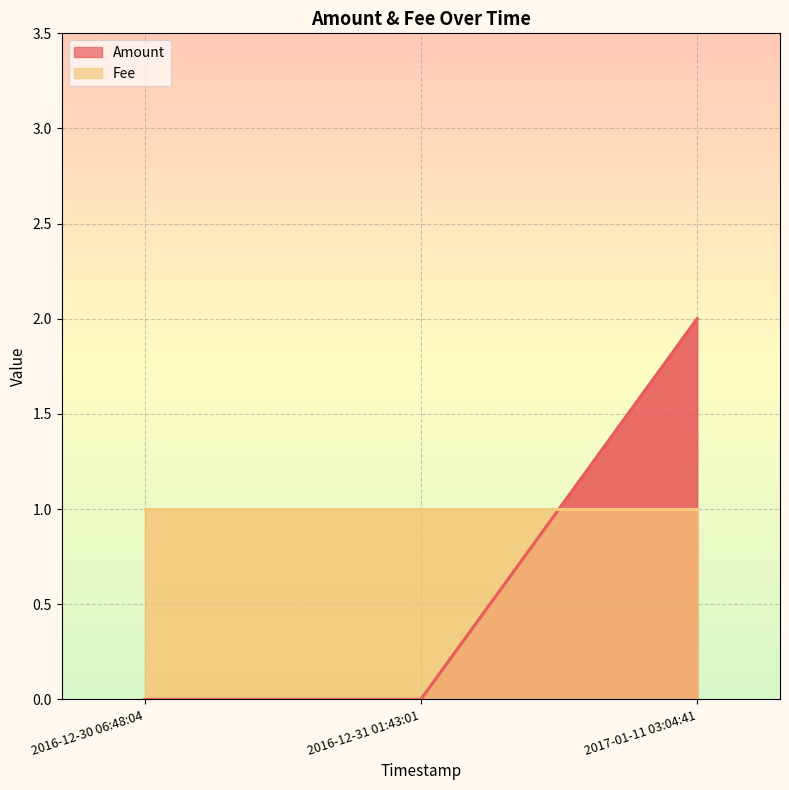

Is it true that the value at 2016-12-30 06:48:04 is 0?

True